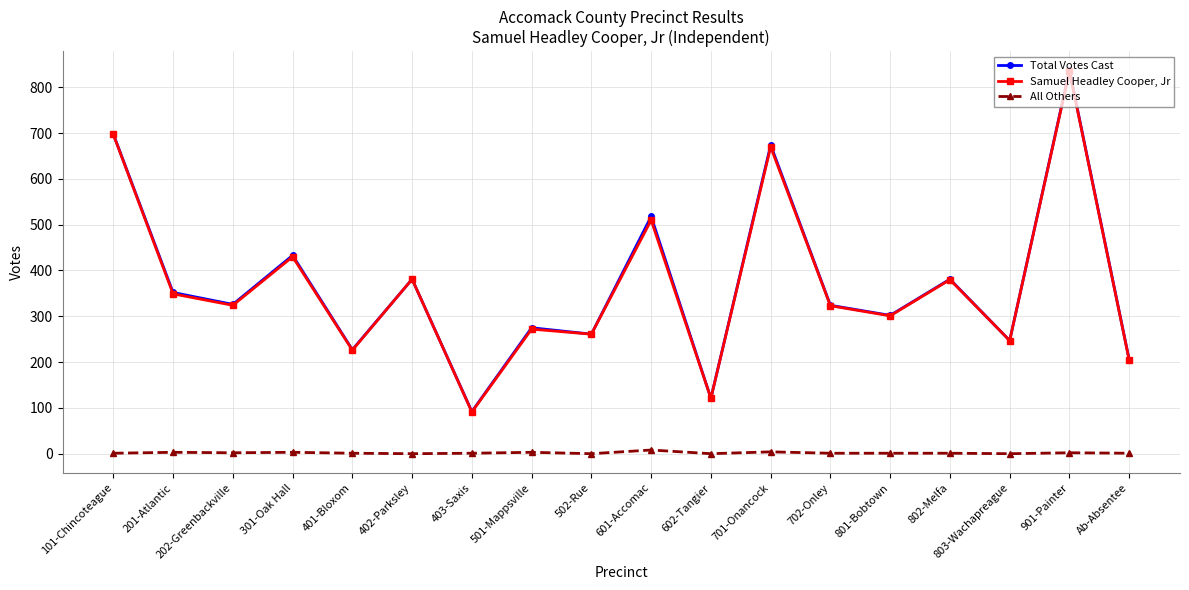

What is the maximum value shown in the chart?

837